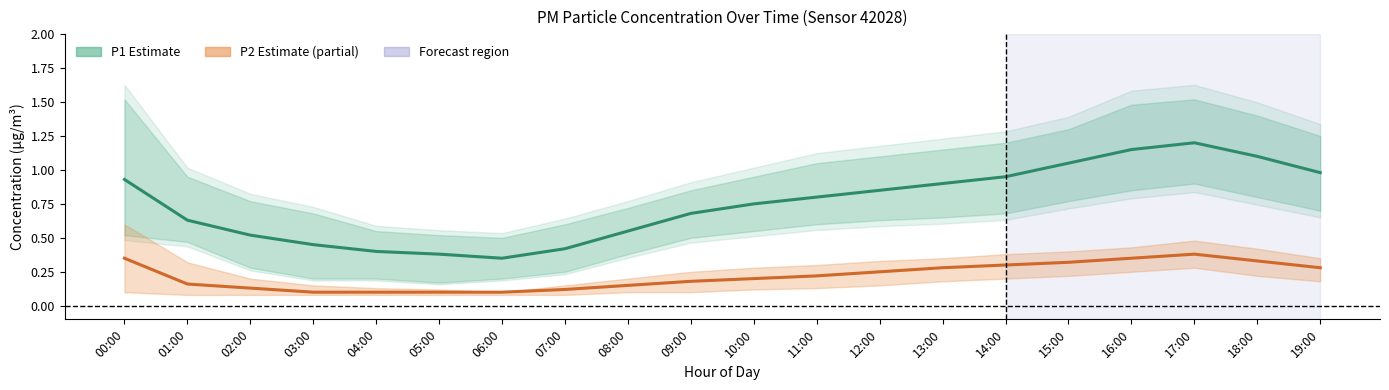

Reading left to right, list all the values displayed in this chart.

P1 (Estimate): 00:00=0.9	01:00=0.6	02:00=0.5	03:00=0.5	04:00=0.4	05:00=0.4	06:00=0.3	07:00=0.4	08:00=0.6	09:00=0.7	10:00=0.8	11:00=0.8	12:00=0.8	13:00=0.9	14:00=0.9	15:00=1.1	16:00=1.1	17:00=1.2	18:00=1.1	19:00=1.0
P2 (Estimate based on partial data): 00:00=0.3	01:00=0.2	02:00=0.1	03:00=0.1	04:00=0.1	05:00=0.1	06:00=0.1	07:00=0.1	08:00=0.1	09:00=0.2	10:00=0.2	11:00=0.2	12:00=0.2	13:00=0.3	14:00=0.3	15:00=0.3	16:00=0.3	17:00=0.4	18:00=0.3	19:00=0.3